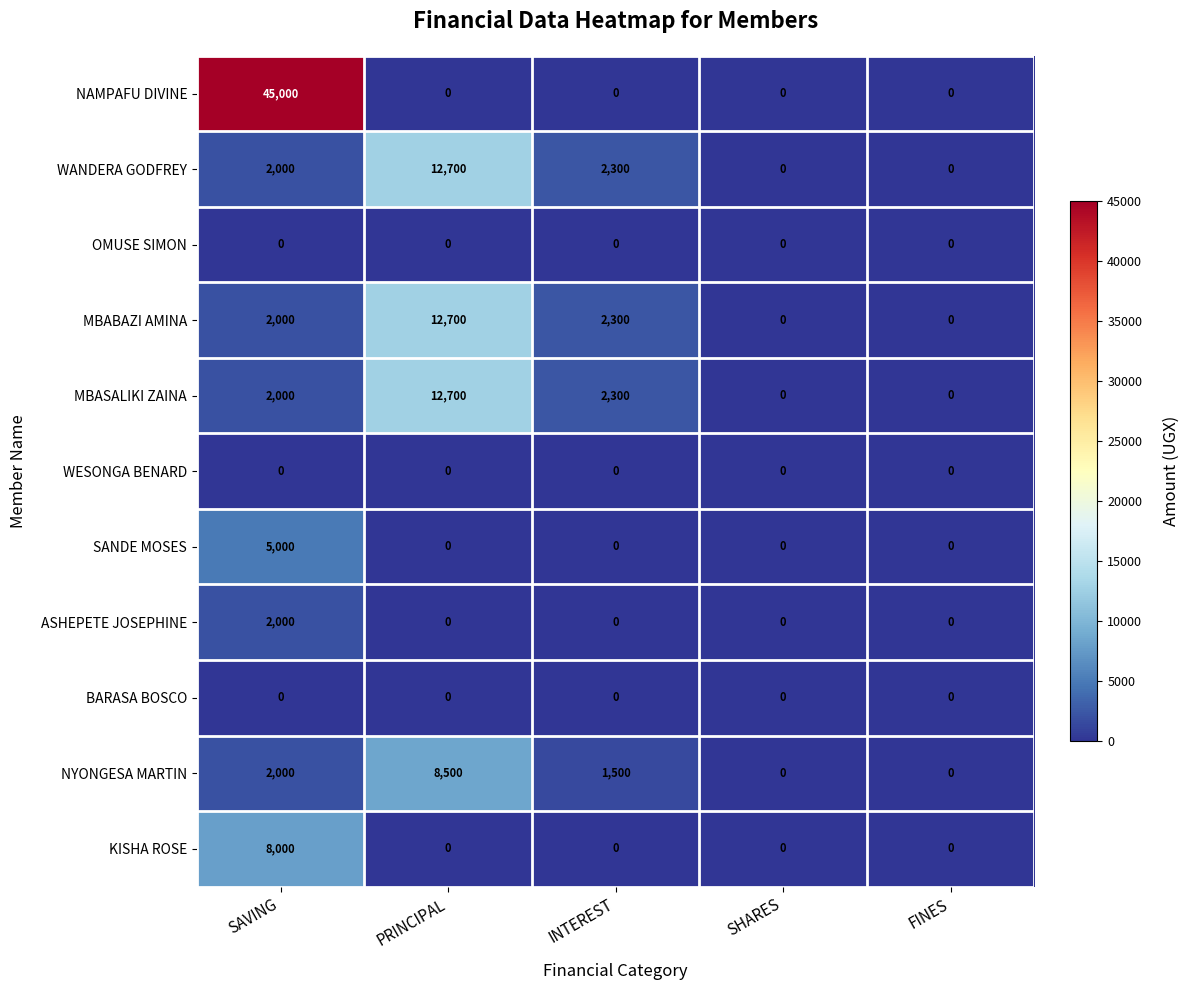

What is the difference between the highest and lowest values at SAVING?

45000